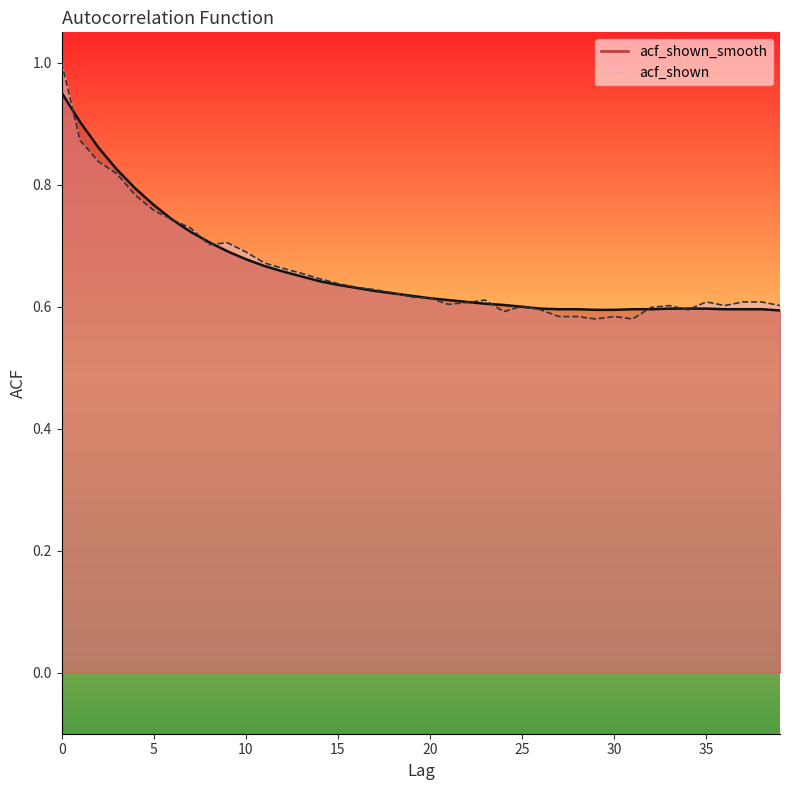

Between which two adjacent categories do acf_shown and acf_shown_smooth first intersect?

0 and 1